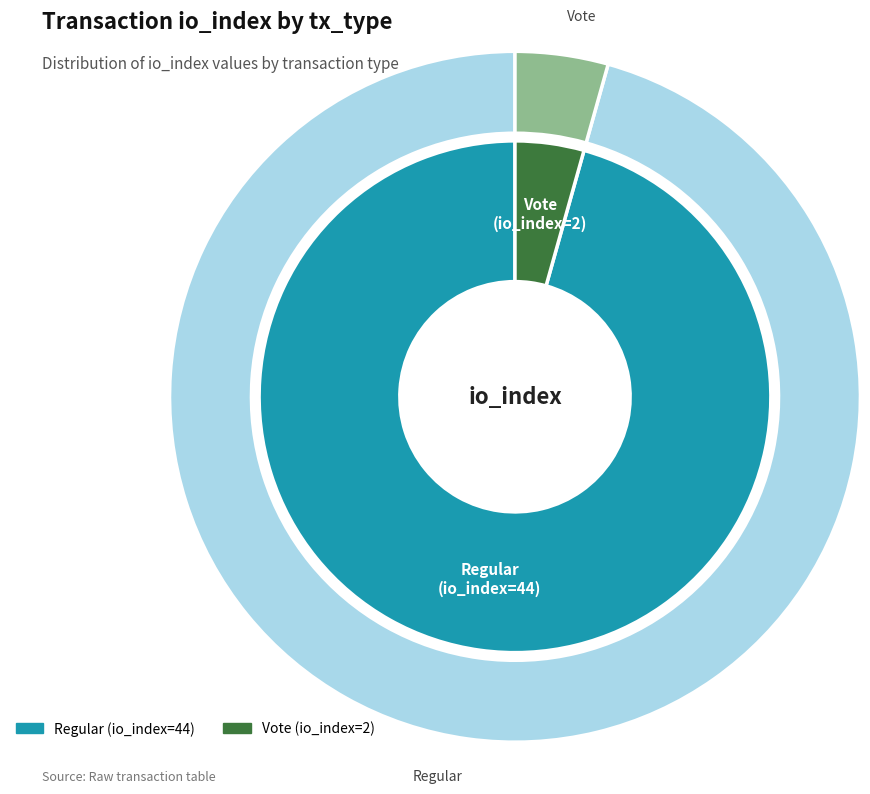

To the nearest percent, what is the combined percentage of Vote (io_index=2) and Regular (io_index=44)?

100%